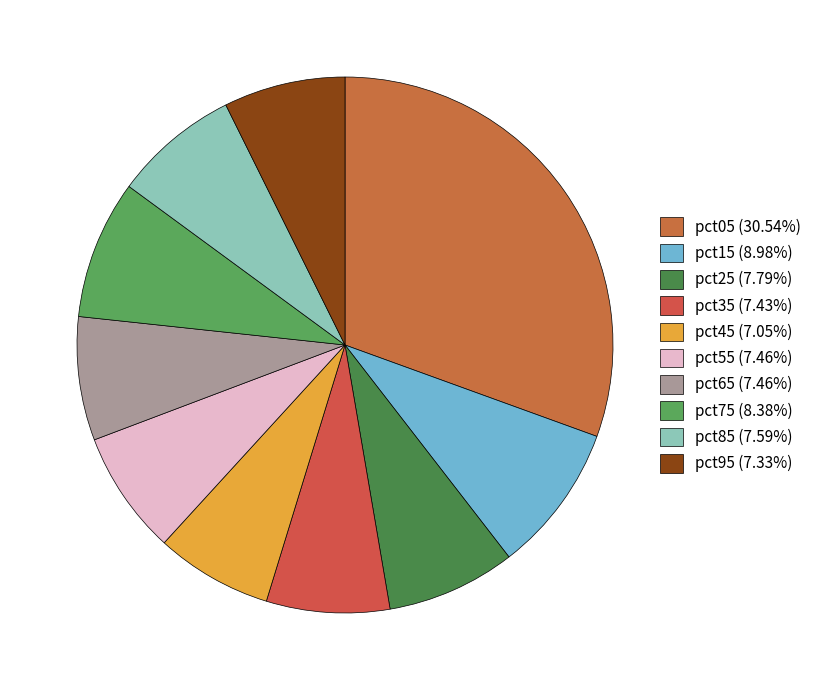

Which has a higher value, pct75 or pct65?

pct75